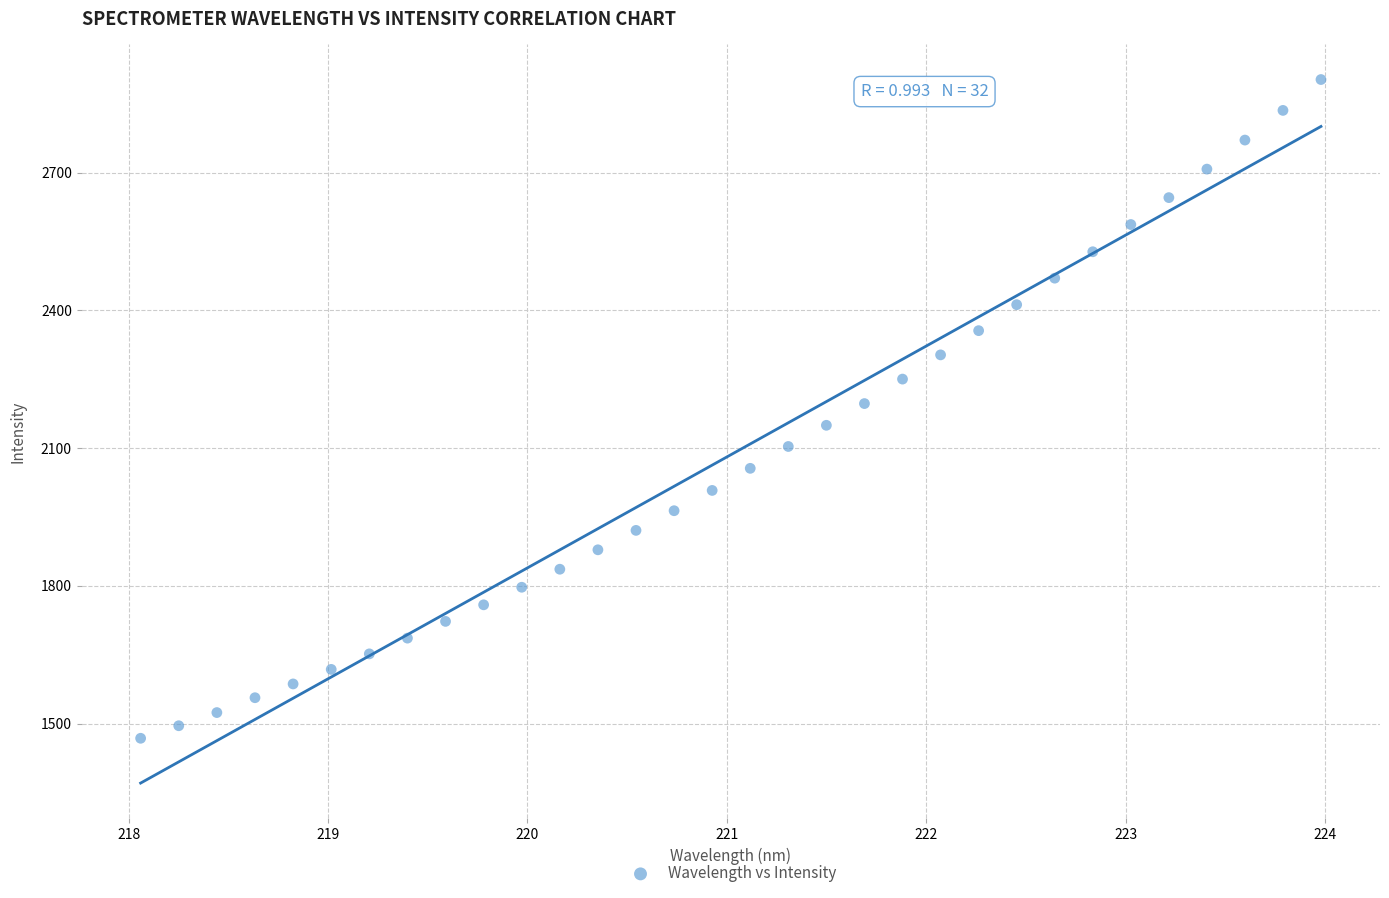

What is the range of Y values (max minus min)?

1434.4